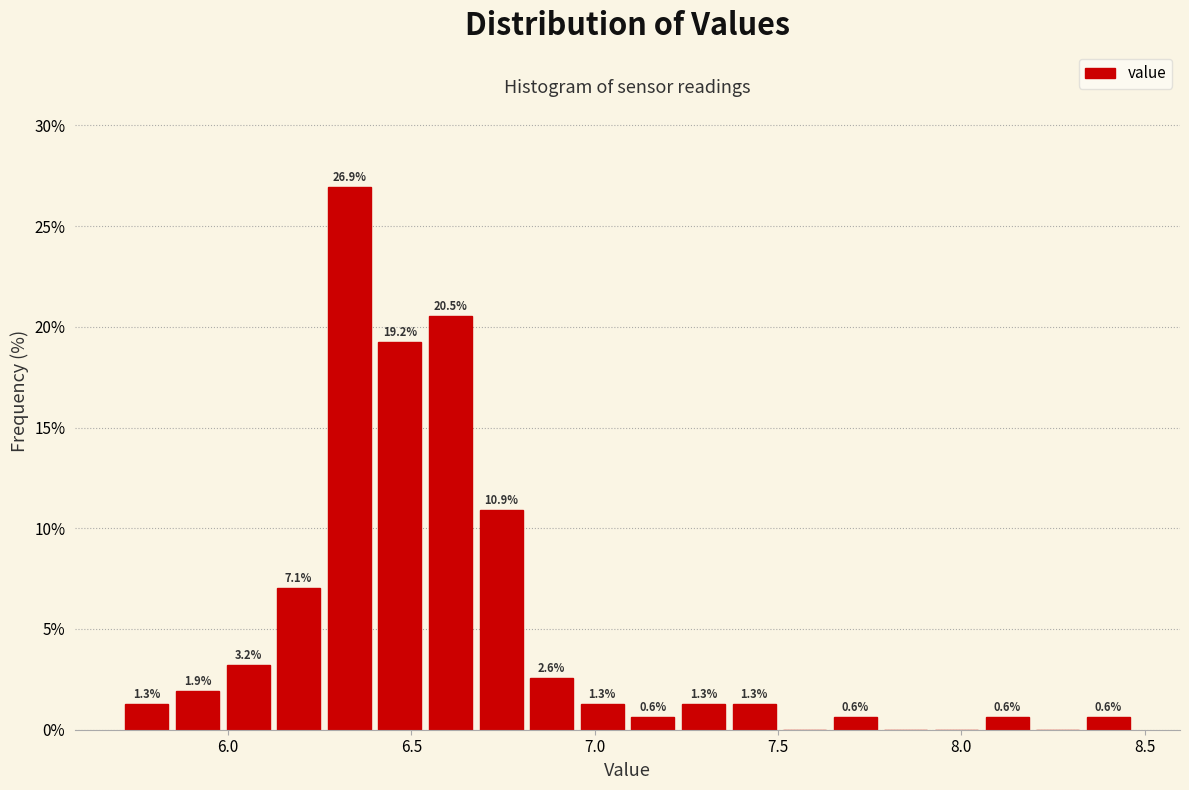

Around what value on the x-axis is the tallest bar? Give the approximate position of its centre, as read against the axis.

6.35